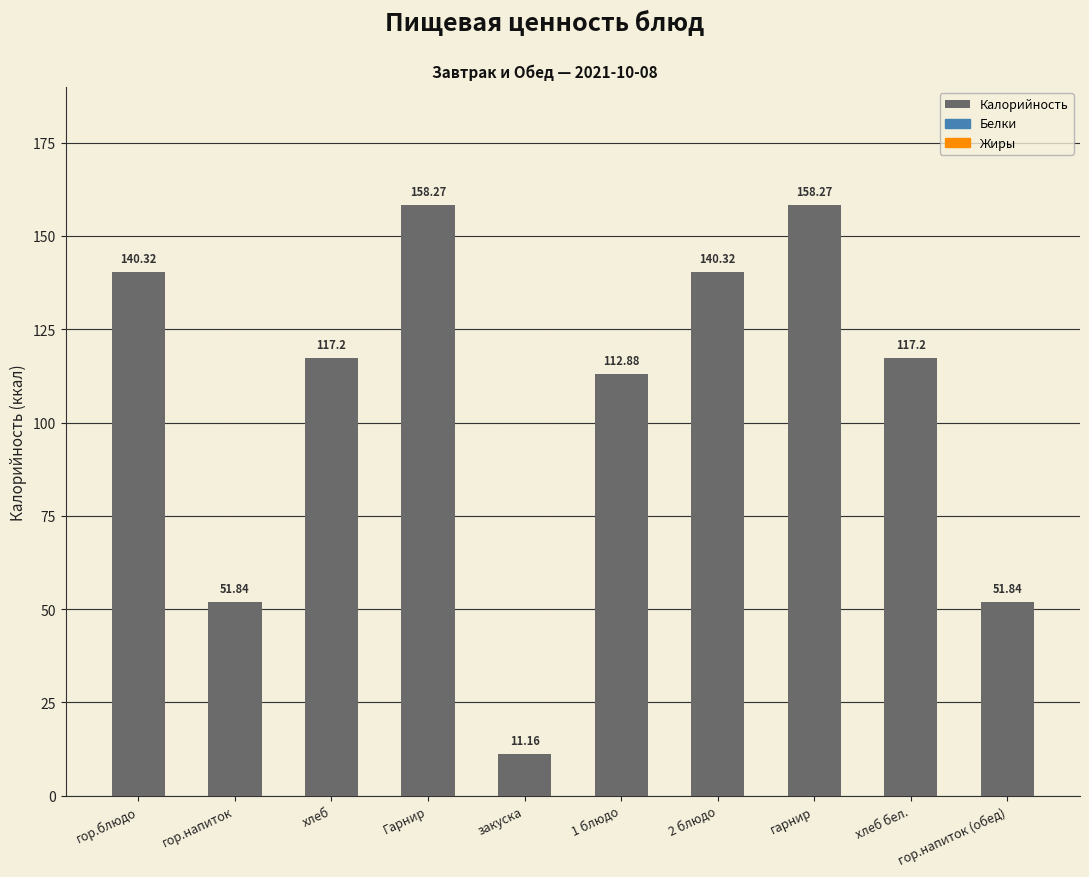

At which label is the value closest to 84?

1 блюдо